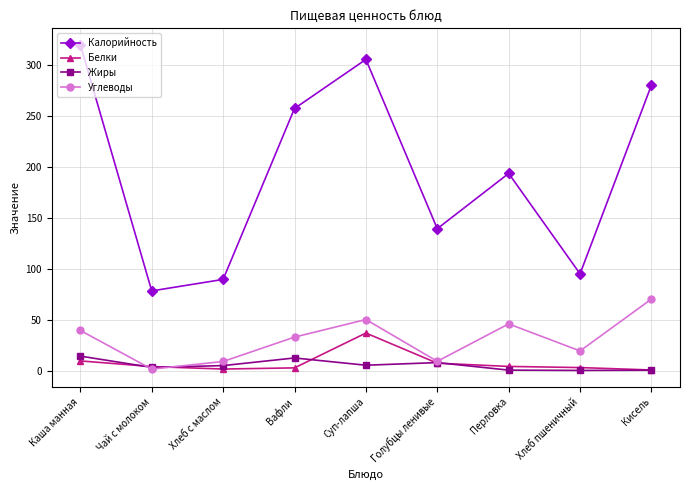

The value of Калорийность at Хлеб пшеничный is 133.9. True or false?

False